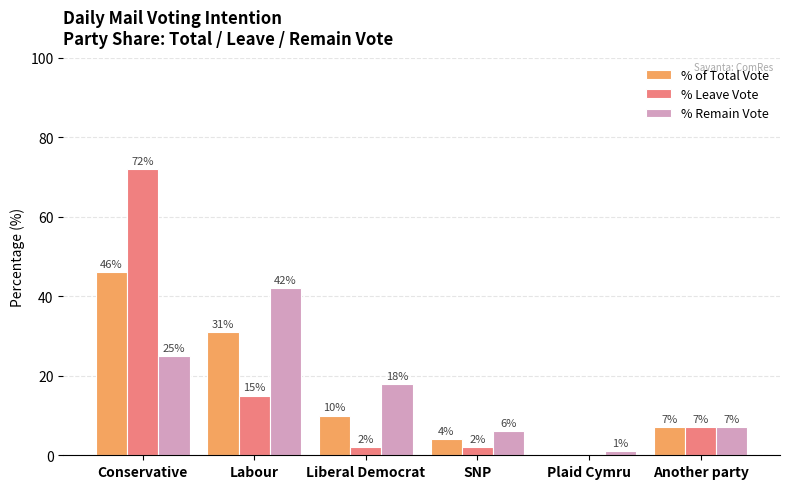

At which category is the sum across all series the highest?

Conservative